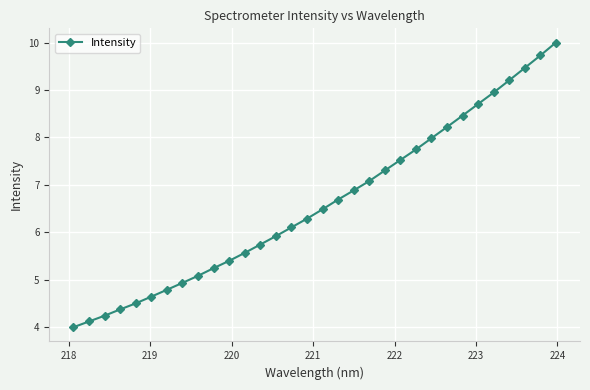

Is this an area chart (filled region under the line)?

No